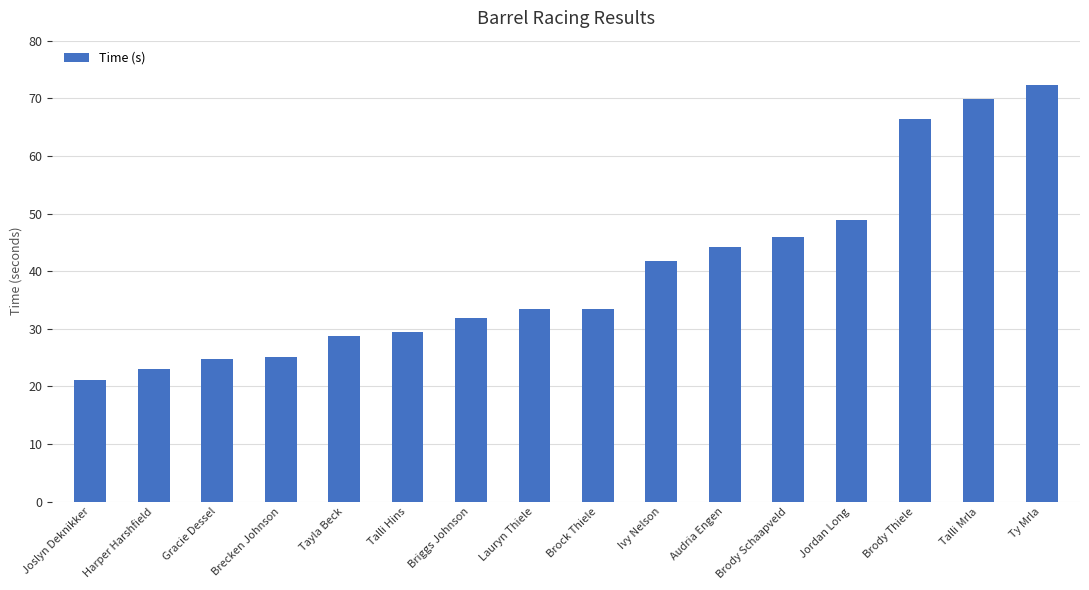

What is the change in value from Briggs Johnson to Ty Mrla?

+40.3